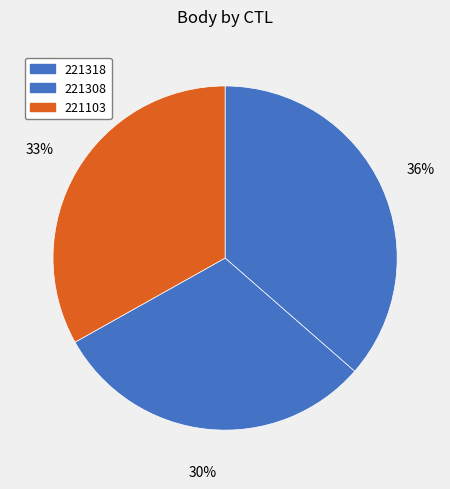

How many segments does this pie chart have?

3